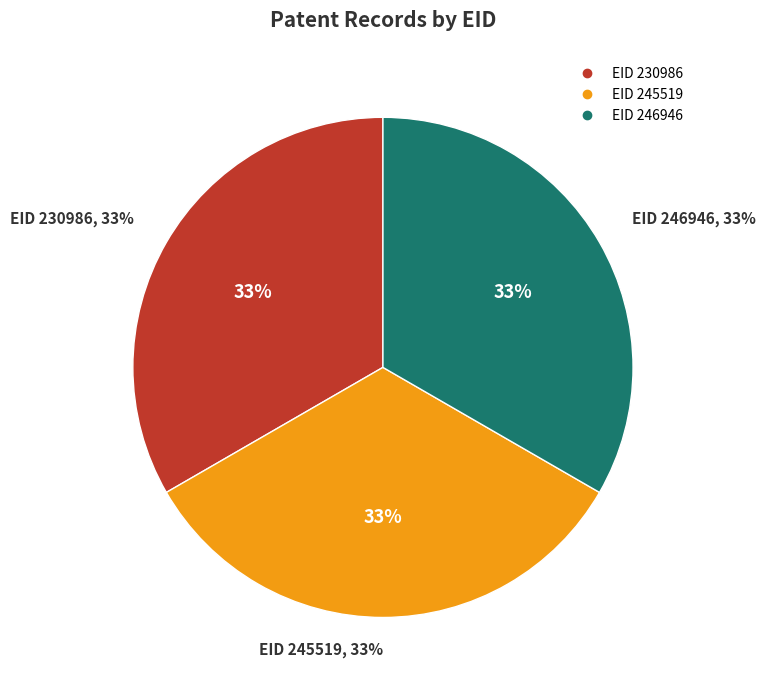

To the nearest percent, what percentage of the pie is 246946?

33%